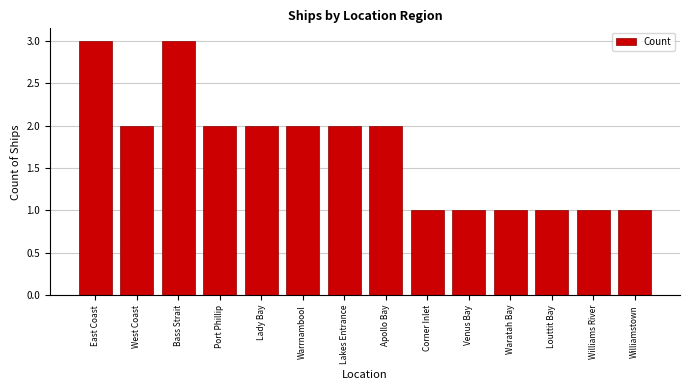

Which has a higher value, Venus Bay or Apollo Bay?

Apollo Bay